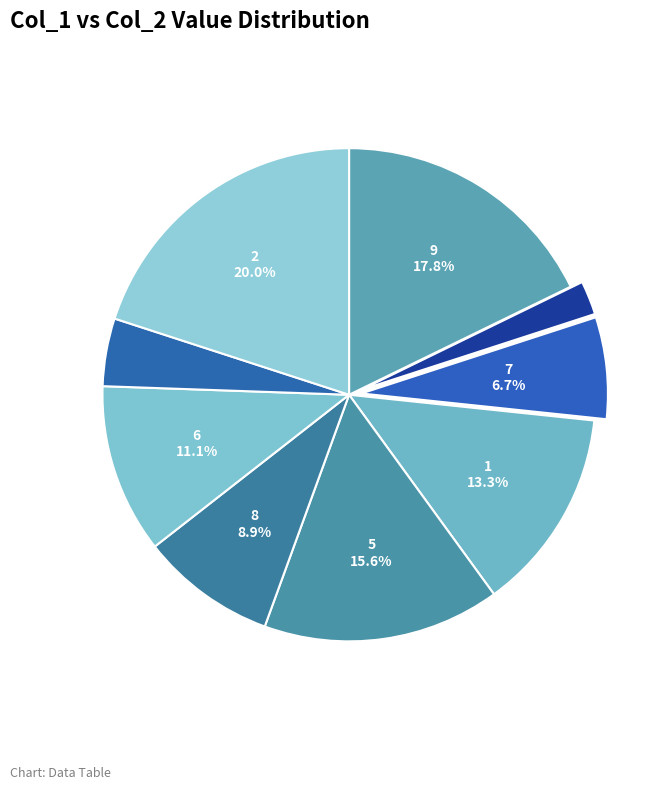

Rank the categories by value from highest to lowest.

2, 9, 5, 1, 6, 8, 7, 3, 4